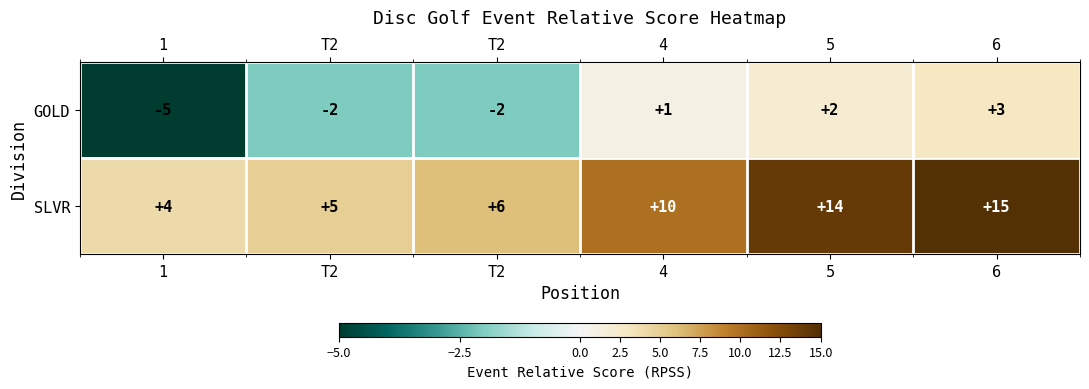

Between 4 and 6, which series saw the biggest shift?

SLVR